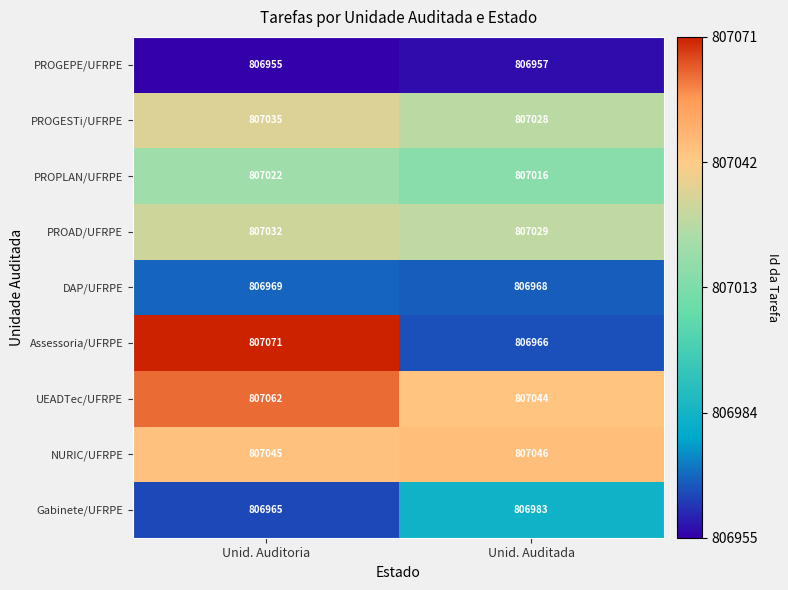

What is the lowest value of the DAP/UFRPE series?

806968